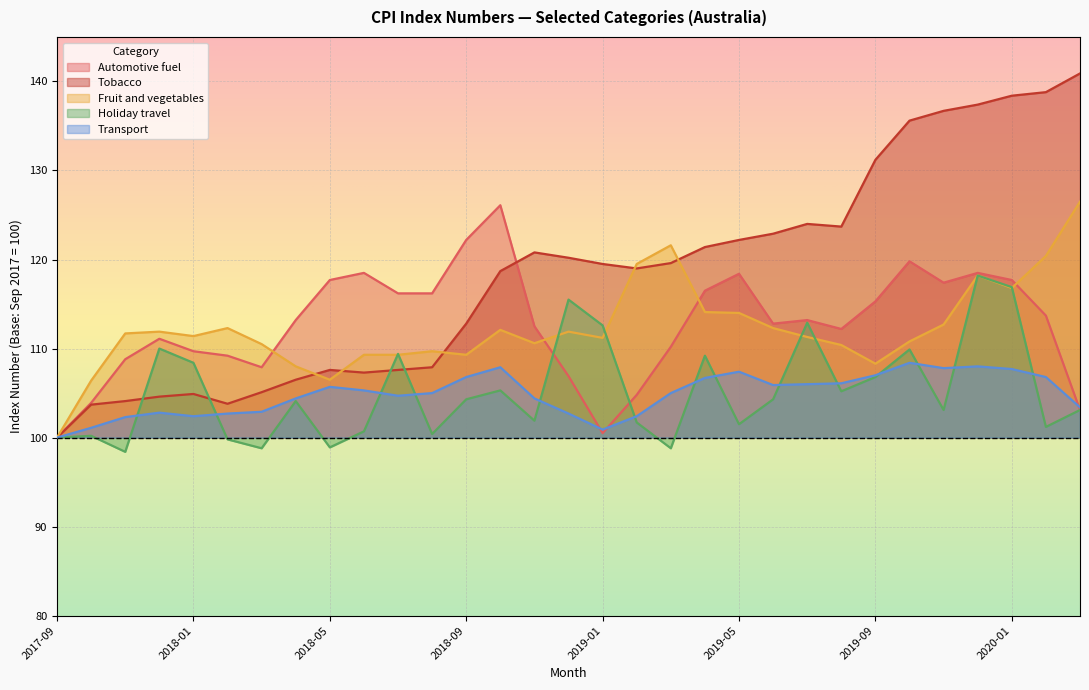

In Transport, how many points are lower than both neighbors (excluding endpoints)?

5